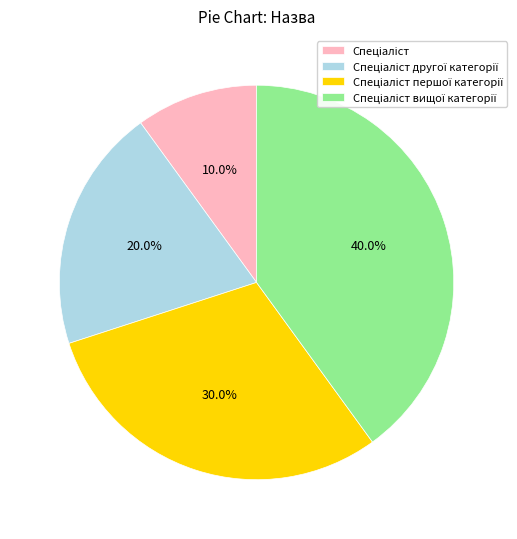

Does any single category account for the majority?

No